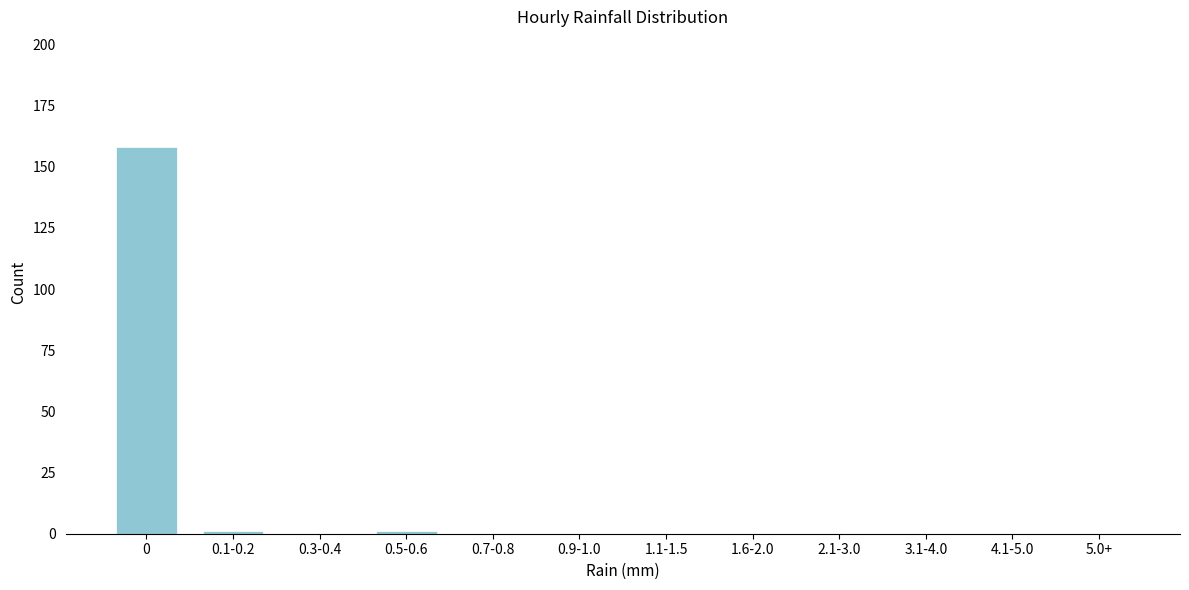

Reading right to left, list all the values displayed in this chart.

5.0+=0	4.1-5.0=0	3.1-4.0=0	2.1-3.0=0	1.6-2.0=0	1.1-1.5=0	0.9-1.0=0	0.7-0.8=0	0.5-0.6=1	0.3-0.4=0	0.1-0.2=1	0=158